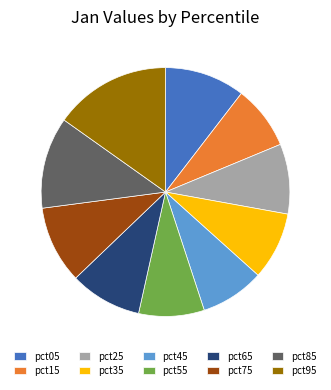

Does pct05 represent more than half of the total?

No